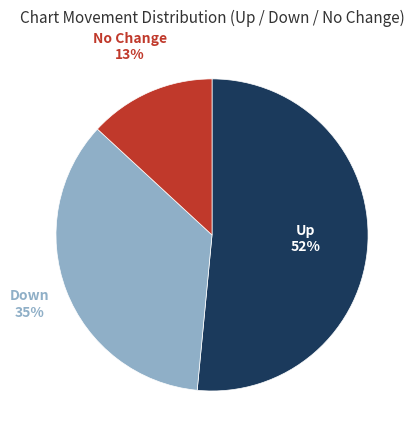

Does any single category account for the majority?

Yes